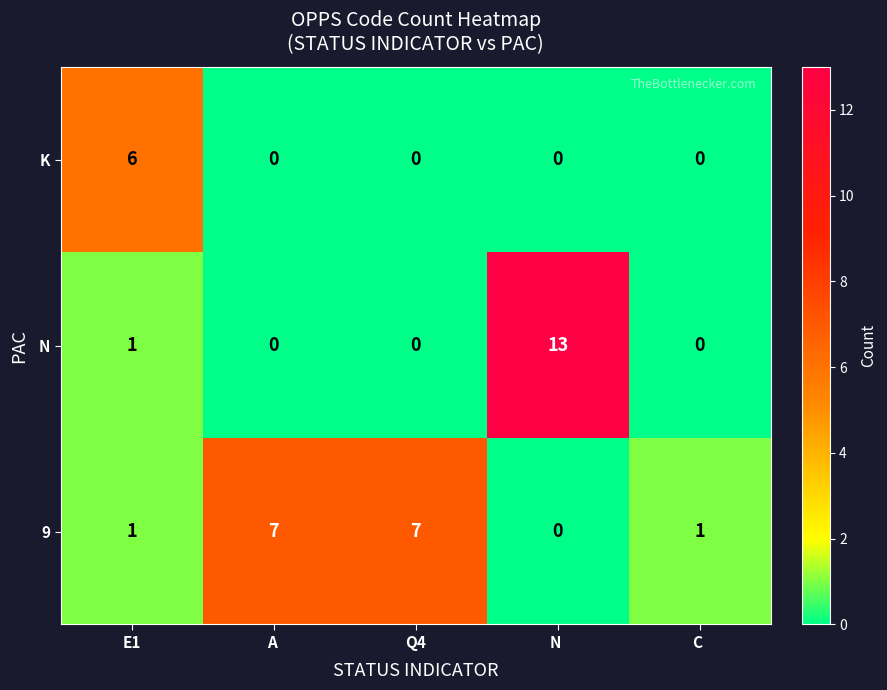

The K series shows 0 at A . True or false?

True